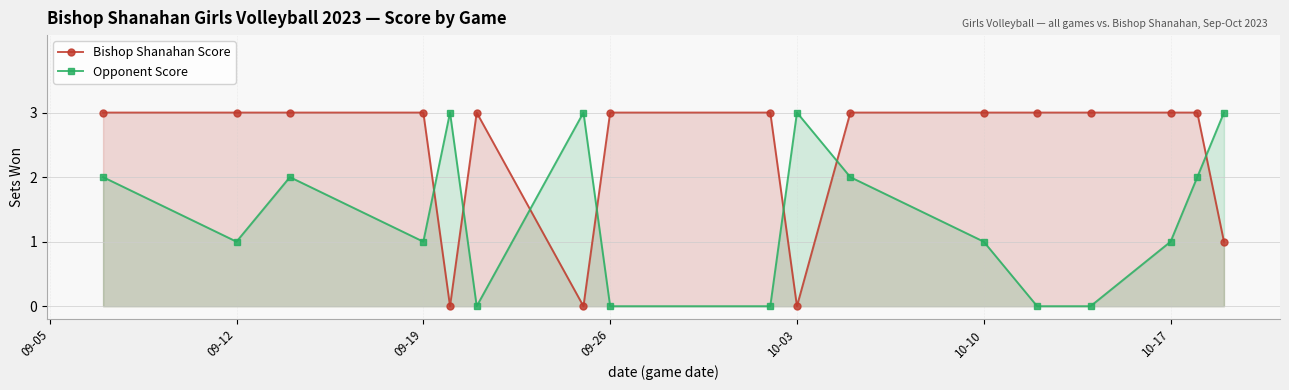

The Bishop Shanahan Score series shows 3 at 09-19. True or false?

True